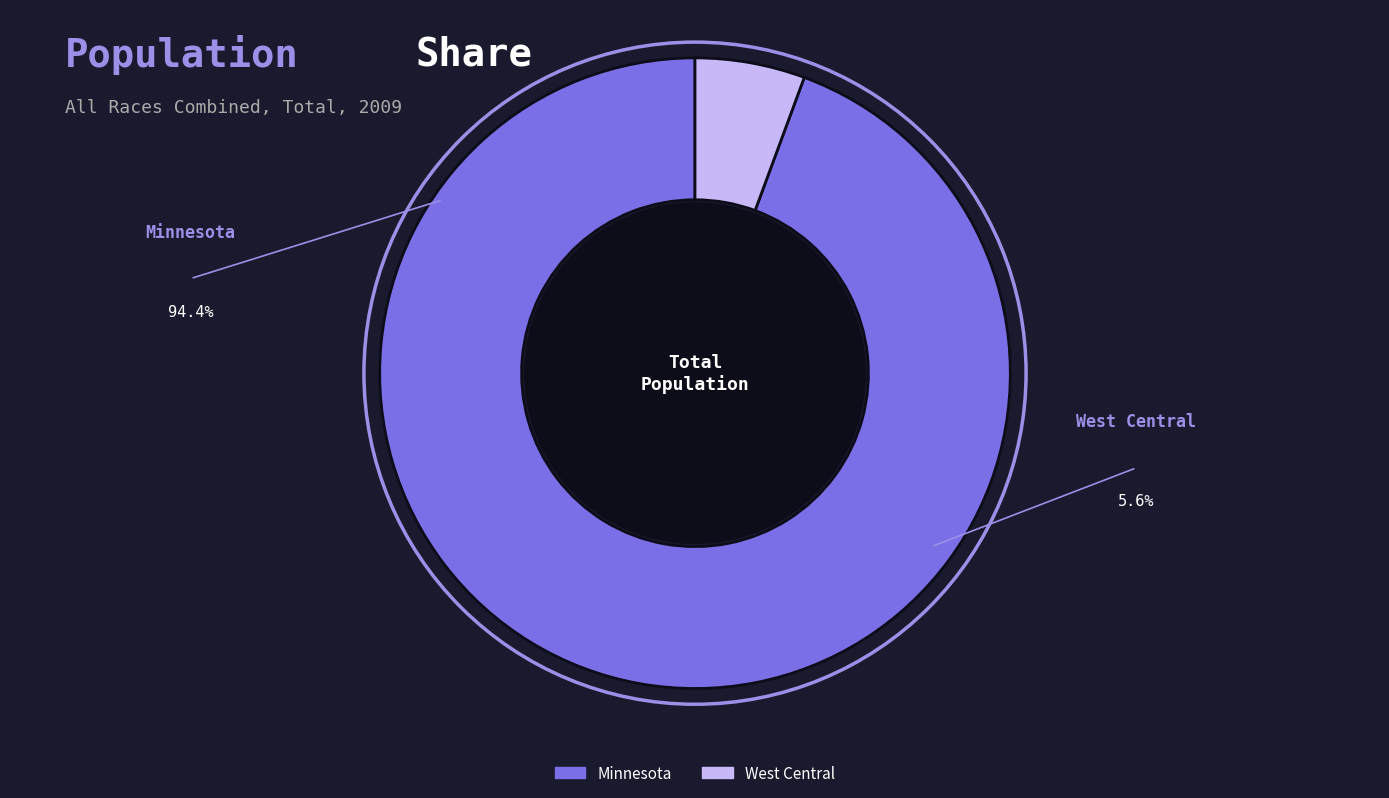

To the nearest percent, what portion does Minnesota represent?

94%